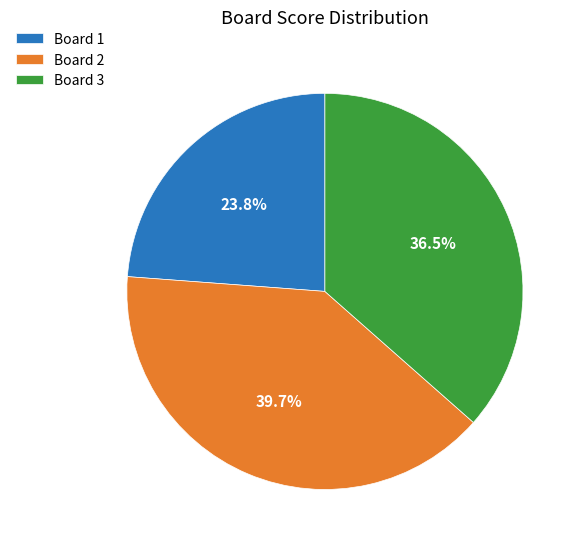

The Board 2 slice represents 40% of the pie. True or false?

True